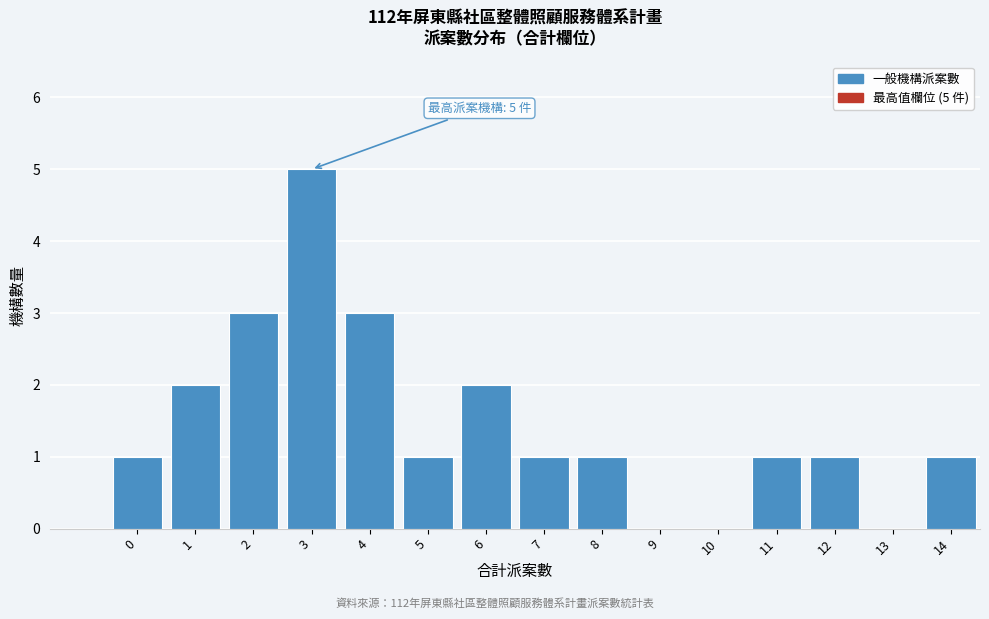

Reading right to left, transcribe all the data shown in this chart.

14=1	13=0	12=1	11=1	10=0	9=0	8=1	7=1	6=2	5=1	4=3	3=5	2=3	1=2	0=1